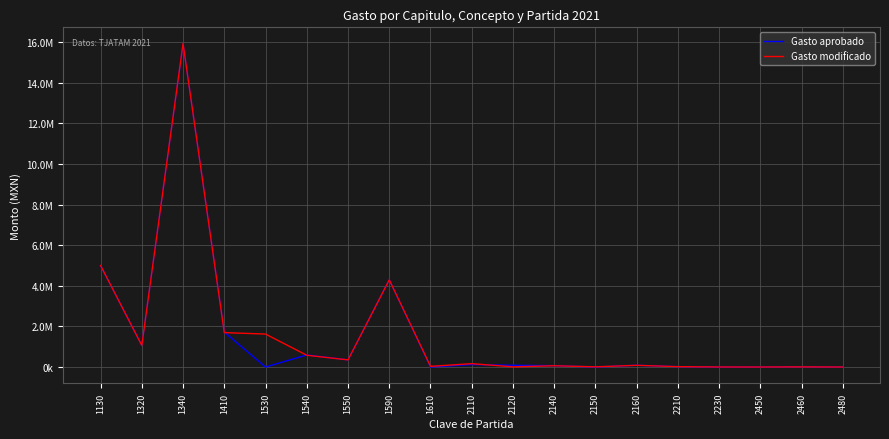

What is the value of the Gasto aprobado point at the 11th from the left?

85516.0